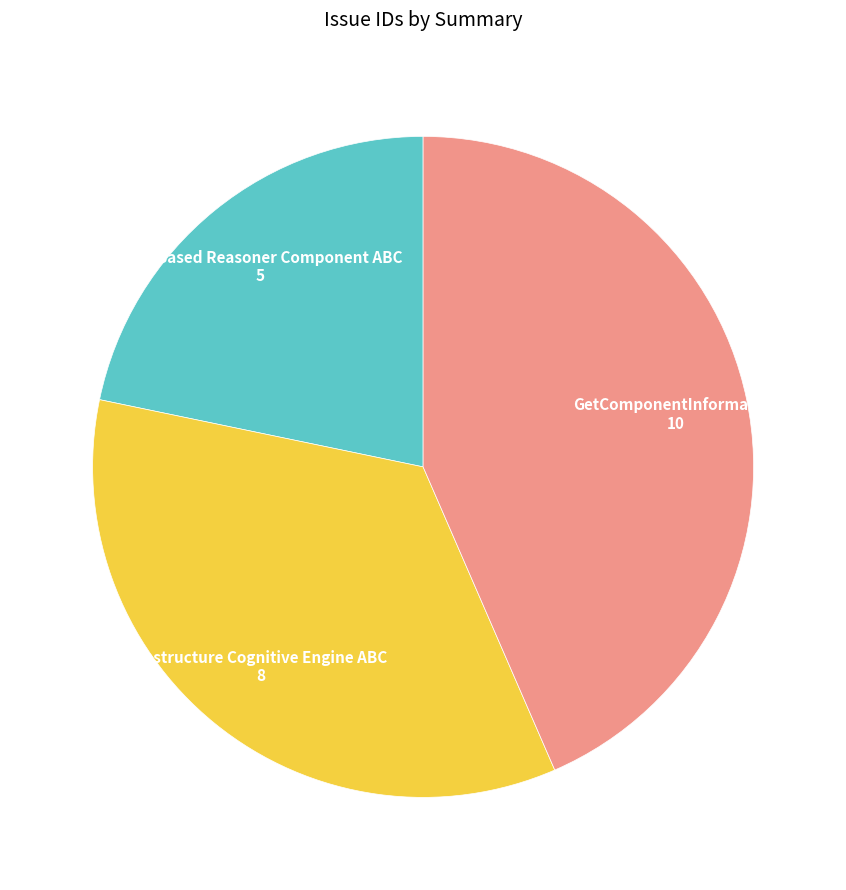

Which has a higher value, Case Based Reasoner Component ABC or Restructure Cognitive Engine ABC?

Restructure Cognitive Engine ABC